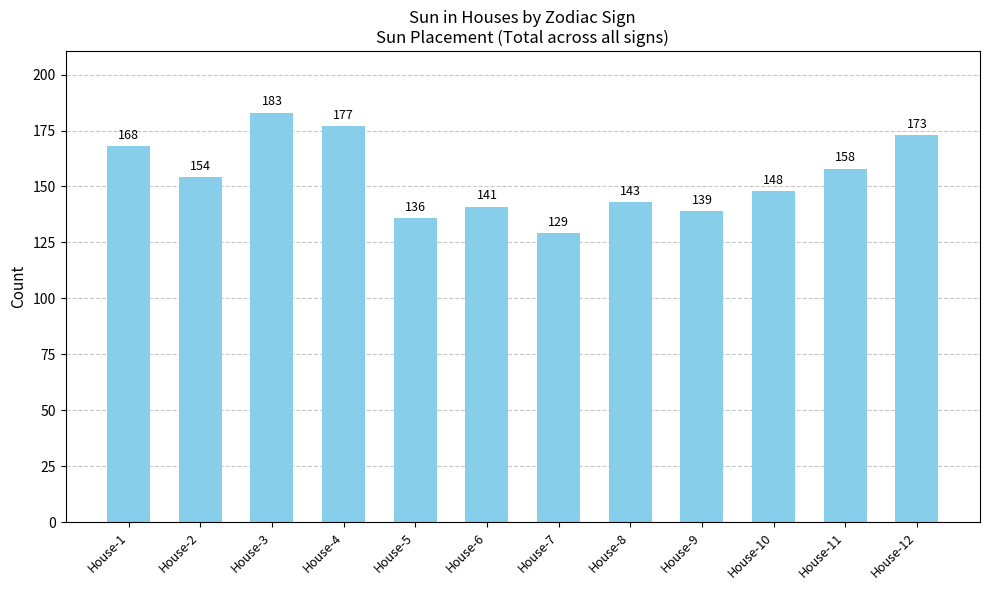

Reading right to left, list all the values displayed in this chart.

House-12=173	House-11=158	House-10=148	House-9=139	House-8=143	House-7=129	House-6=141	House-5=136	House-4=177	House-3=183	House-2=154	House-1=168